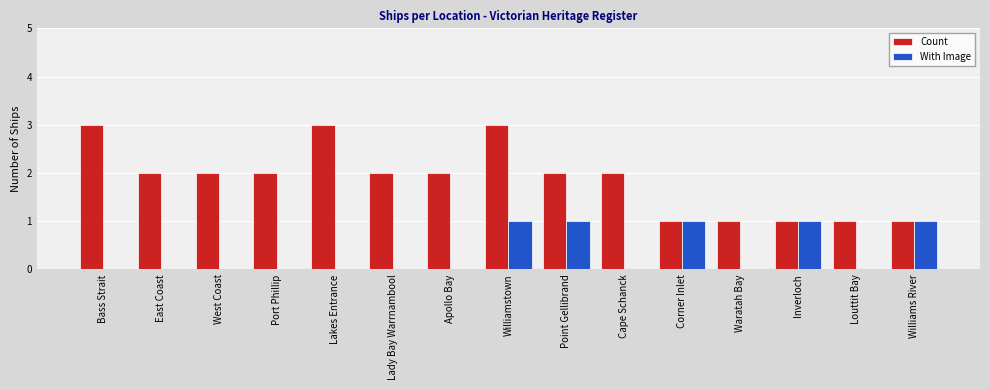

Is the value of Count at Corner Inlet greater than the value of With Image at West Coast?

Yes